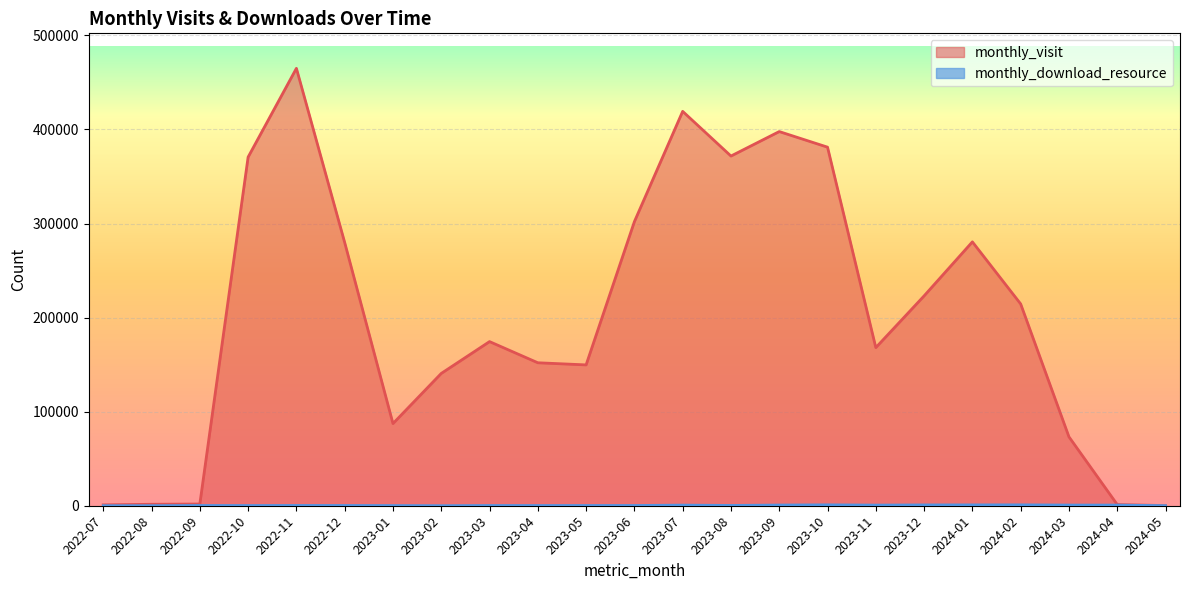

List the labels in order of monthly_download_resource value, largest first.

2023-10, 2024-02, 2024-01, 2023-12, 2023-09, 2024-03, 2024-04, 2023-11, 2023-07, 2023-08, 2022-11, 2022-09, 2023-06, 2022-12, 2023-05, 2023-03, 2023-04, 2022-10, 2023-01, 2022-08, 2024-05, 2022-07, 2023-02